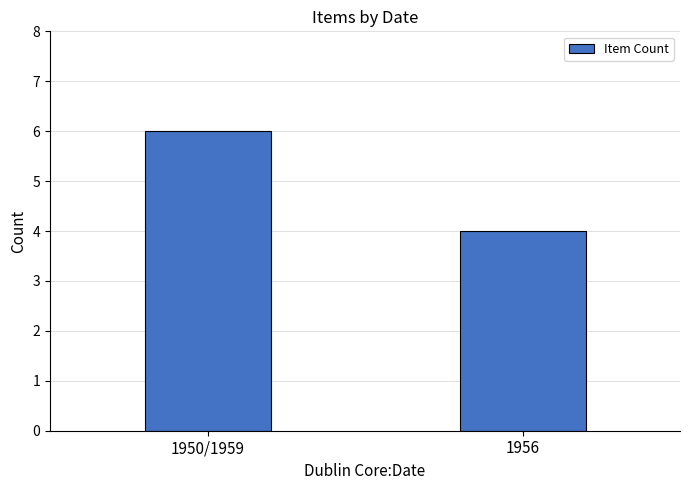

What is the difference between the maximum and minimum values?

2